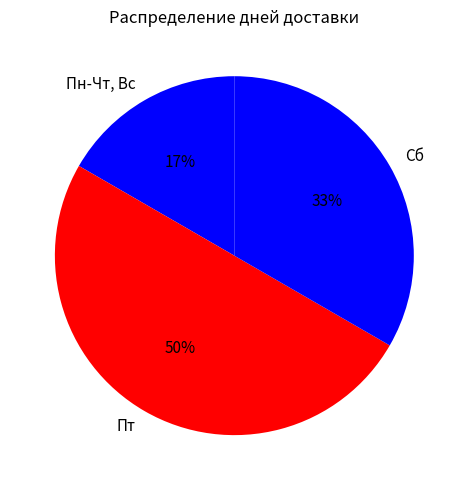

To the nearest percent, what is the average slice percentage?

33%